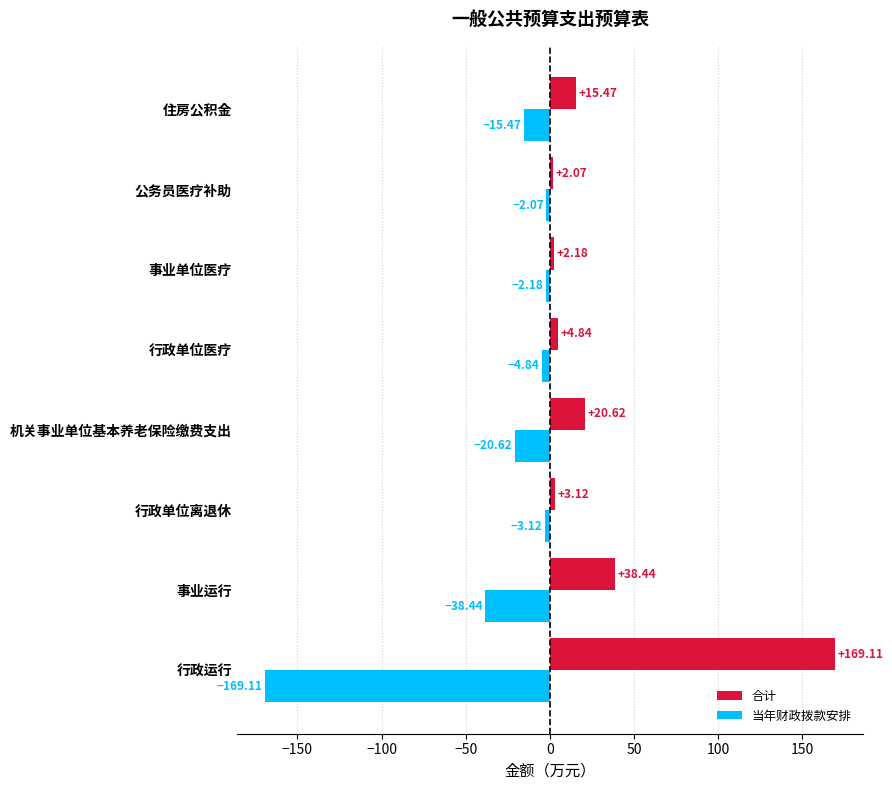

Which series has the largest total across all categories?

合计